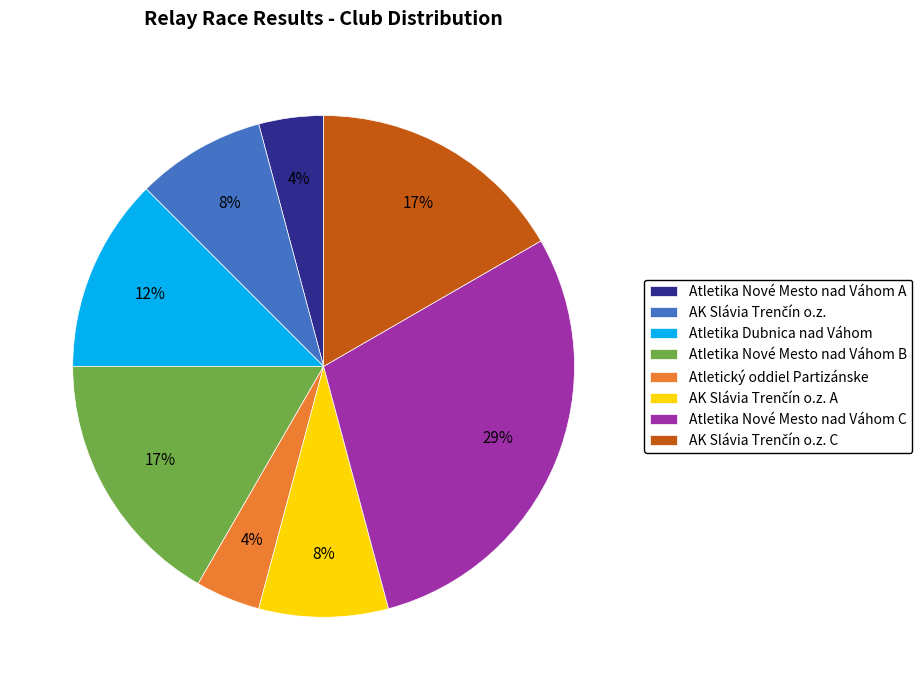

Which slice is the largest?

Atletika Nové Mesto nad Váhom C